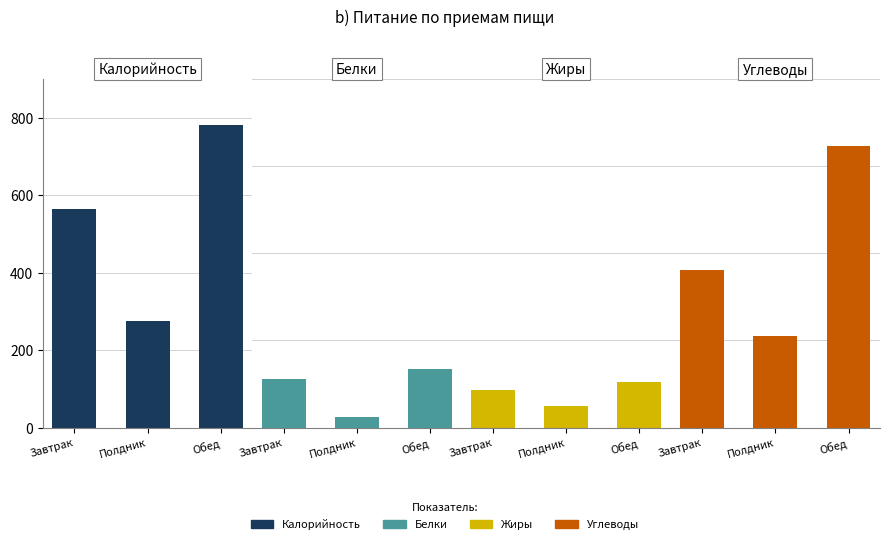

What is the value of the Калорийность bar at the 1st from the left?

564.4